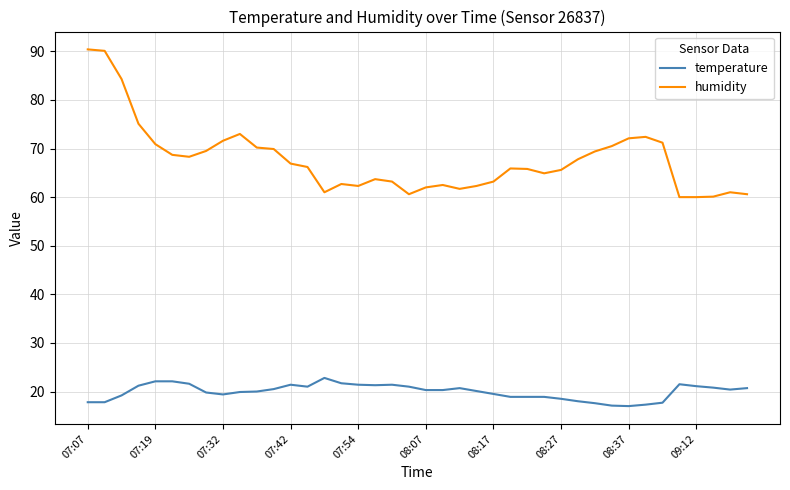

What are all the series names shown in the legend?

temperature, humidity